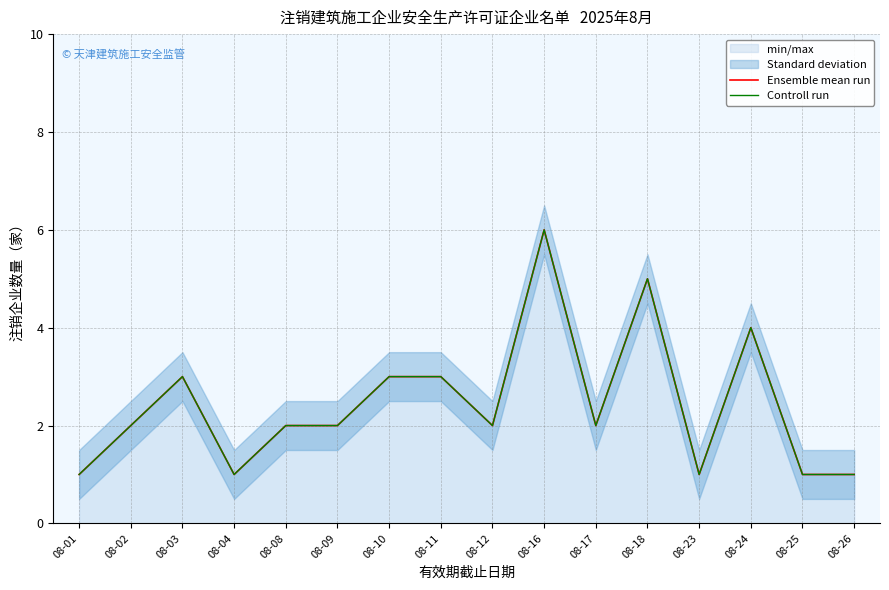

How many interior local peaks does the Ensemble mean run series have?

4